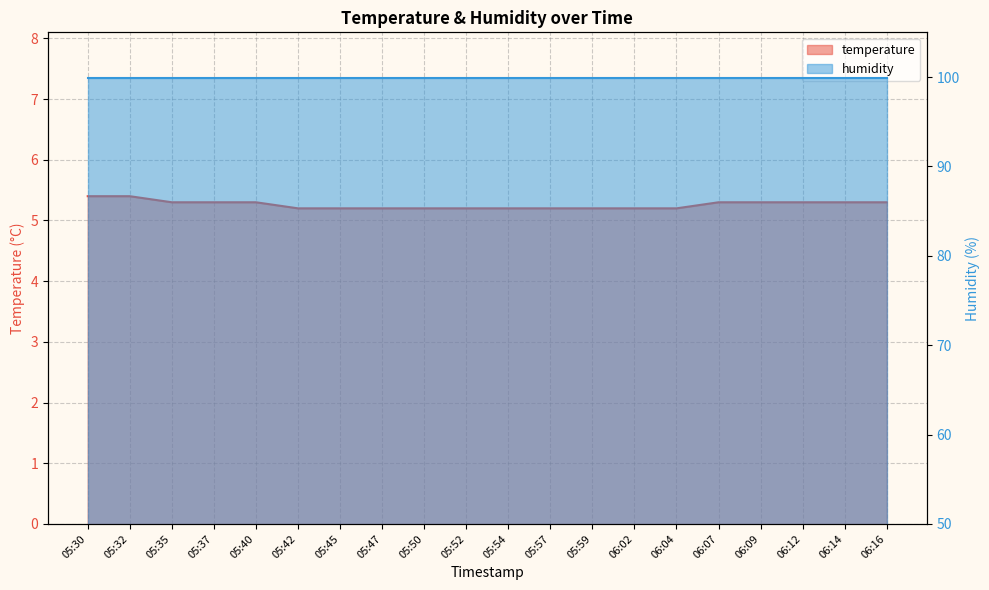

Which has a higher value, 05:32 or 05:52?

05:32